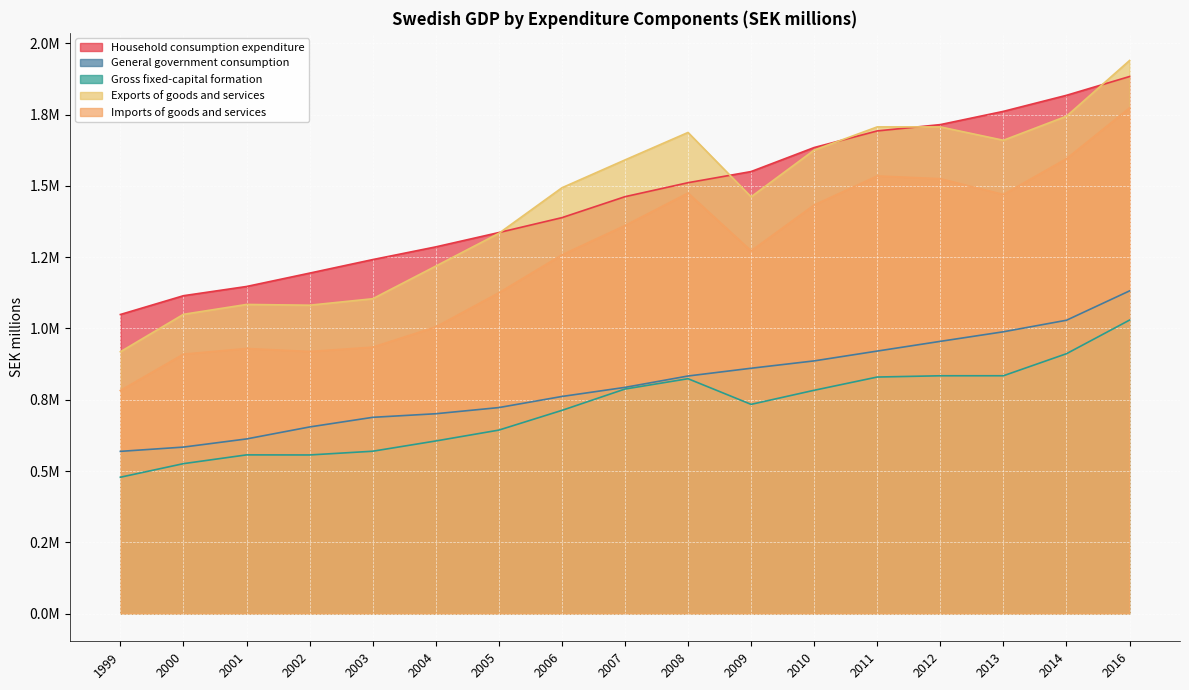

Which has a higher value, 2013 or 2000?

2013